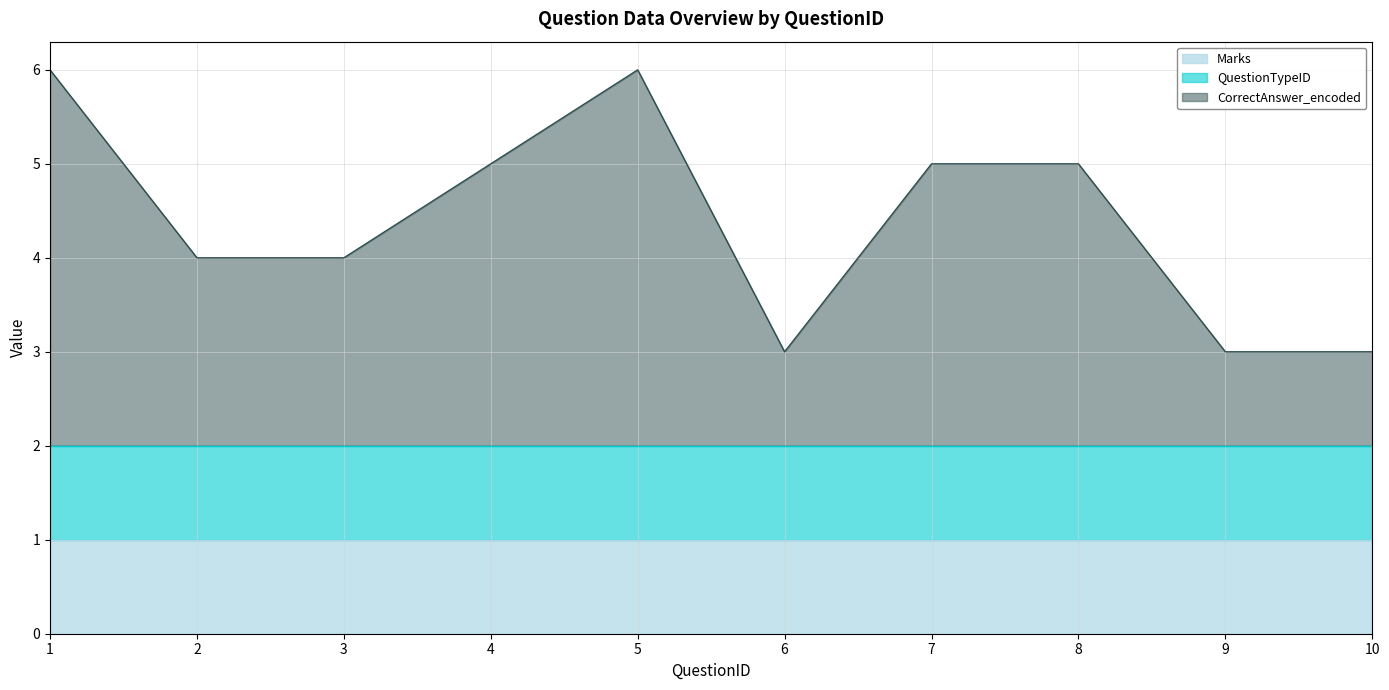

At which category does the chart reach its minimum across all series?

1